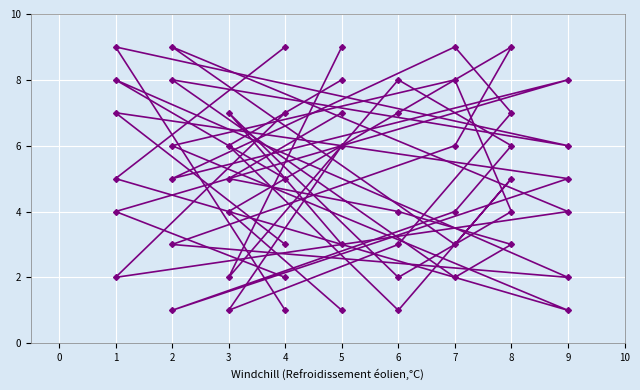

What is the lowest value of the col_6 series?

1